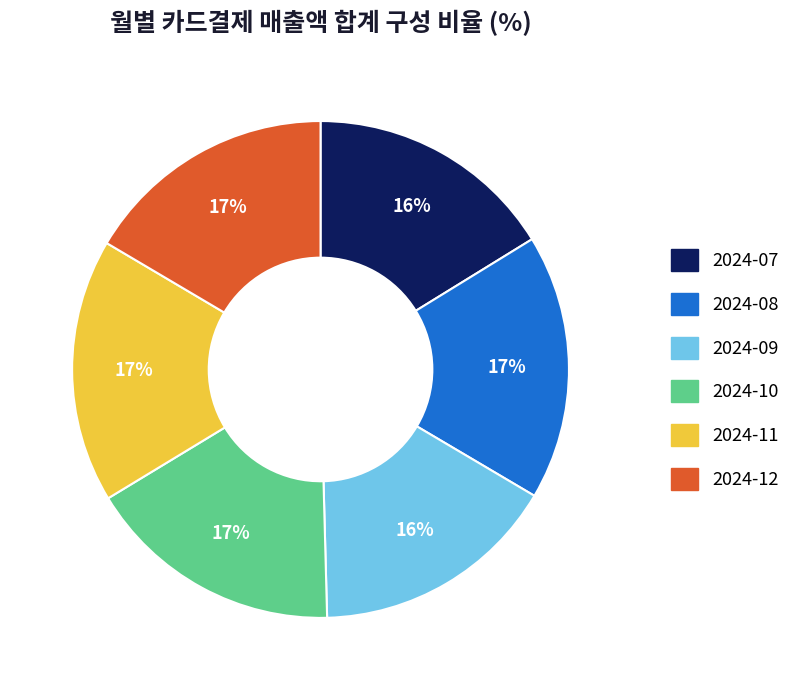

Is there any slice that represents more than half of the pie?

No